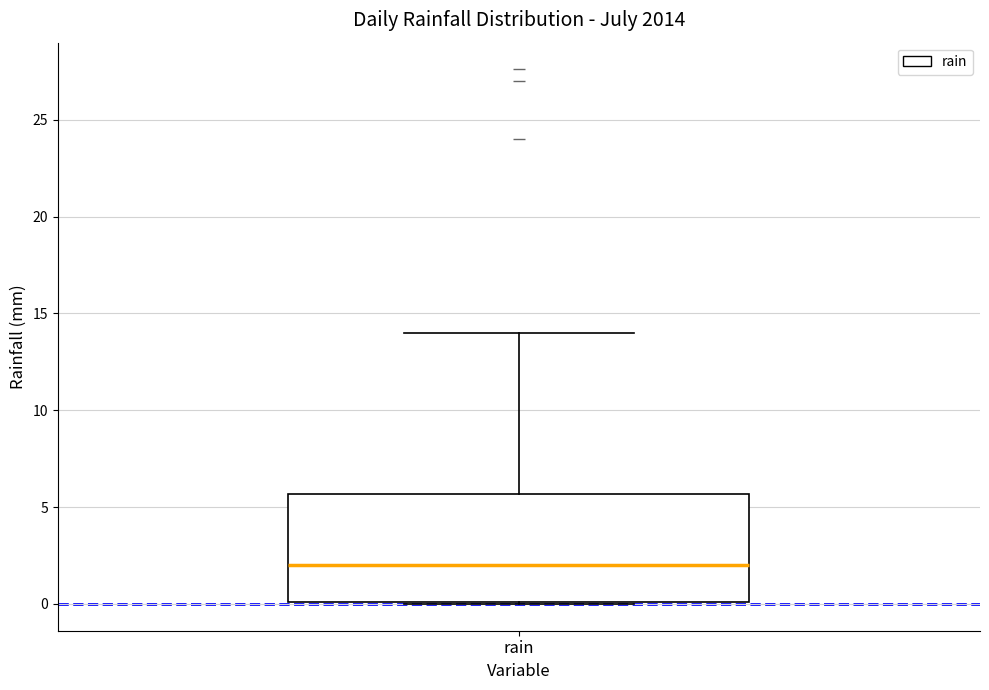

Transcribe this box plot: give where the median line is, the range the box spans, and where the two whiskers end, as read against the y-axis. The values are not printed on the chart, so give them approximately, as read against the axis.

median 2.0, box 0.0 to 5.5, whiskers 0.0 to 14.0